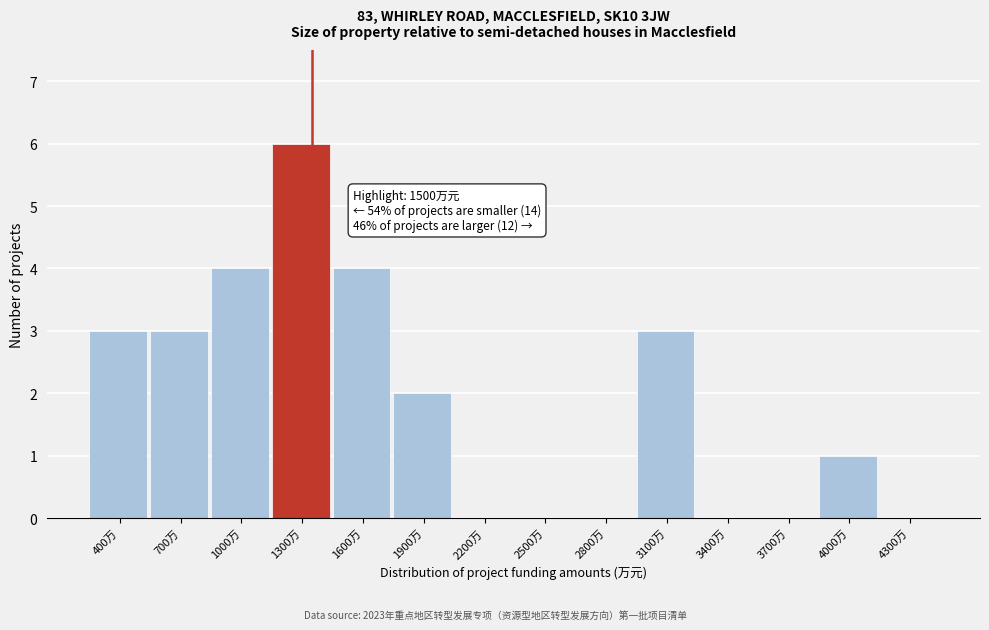

Reading right to left, list all the values displayed in this chart.

4300万=0	4000万=1	3700万=0	3400万=0	3100万=3	2800万=0	2500万=0	2200万=0	1900万=2	1600万=4	1300万=6	1000万=4	700万=3	400万=3